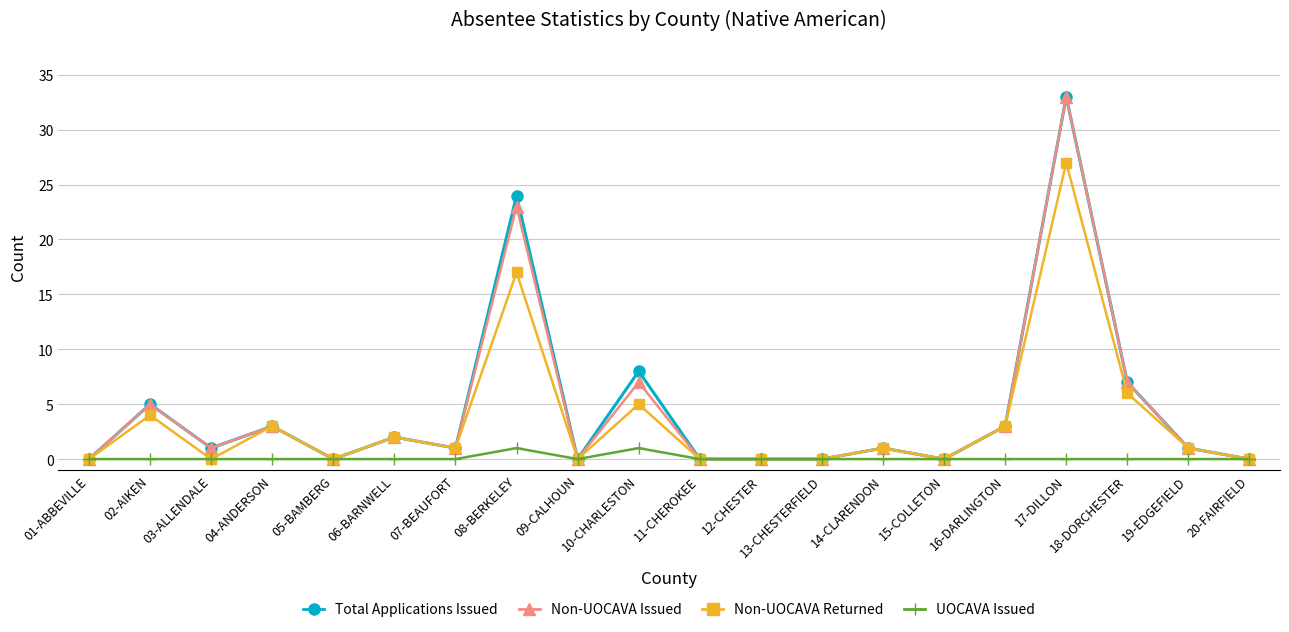

Where is the first local minimum for Total Applications Issued?

03-ALLENDALE